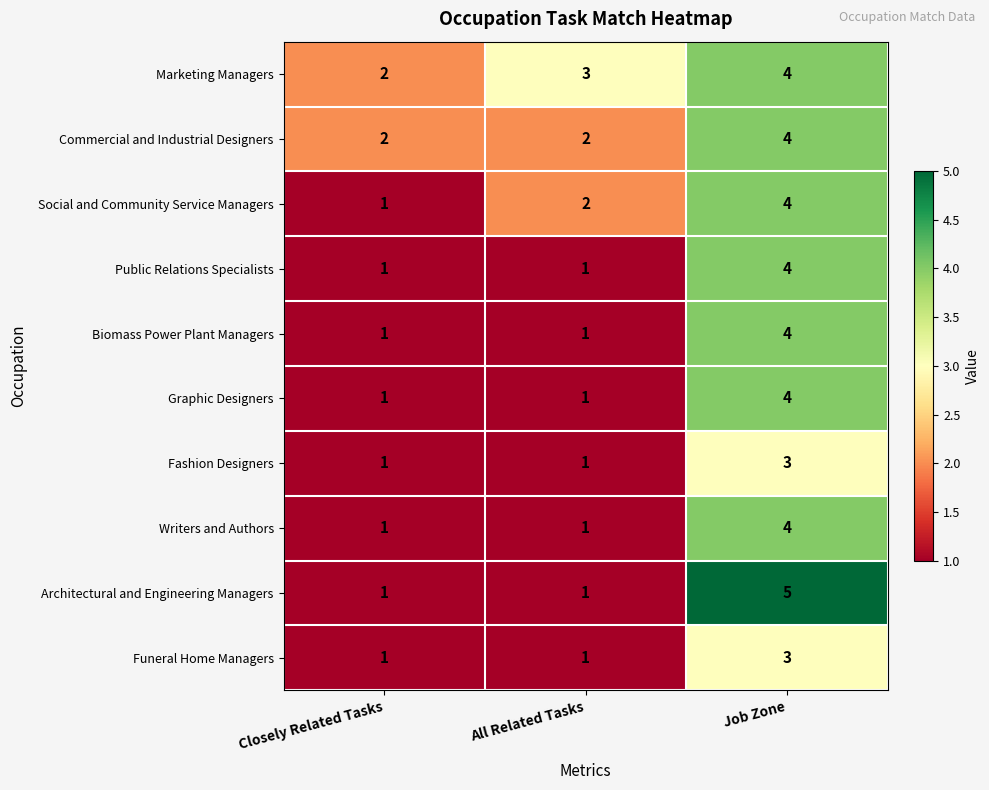

Between All Related Tasks and Job Zone, which series saw the biggest shift?

Architectural and Engineering Managers